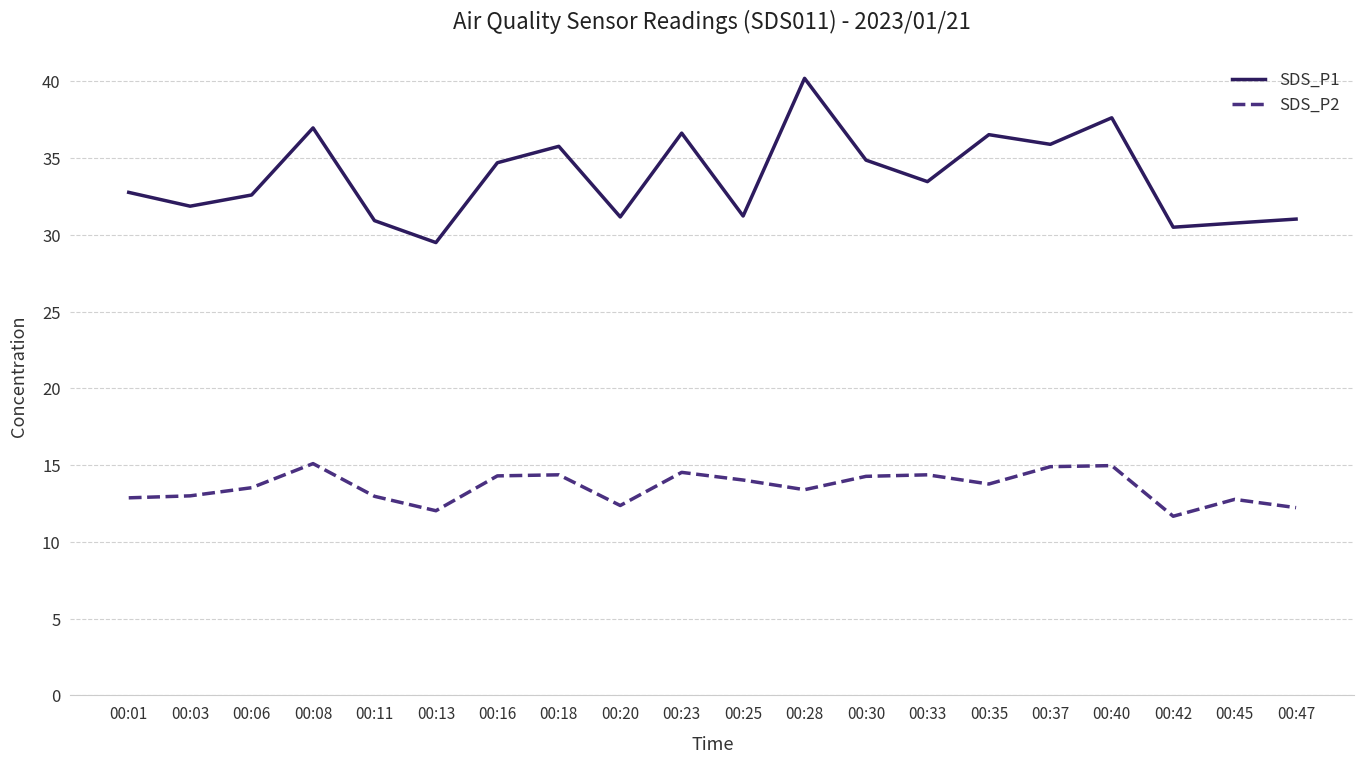

How many interior local valleys does the SDS_P1 series have?

7